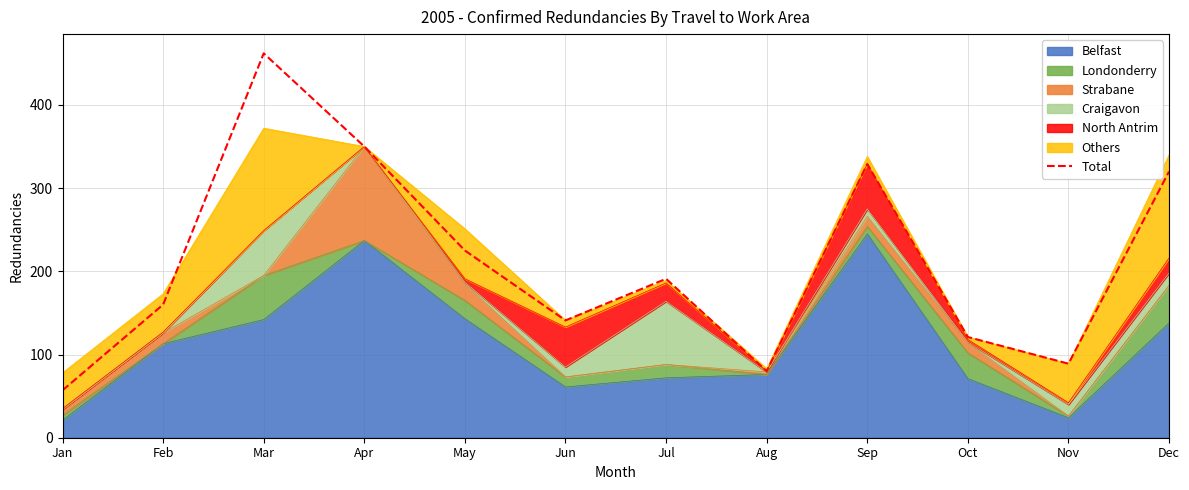

Does the chart have visible grid lines?

Yes